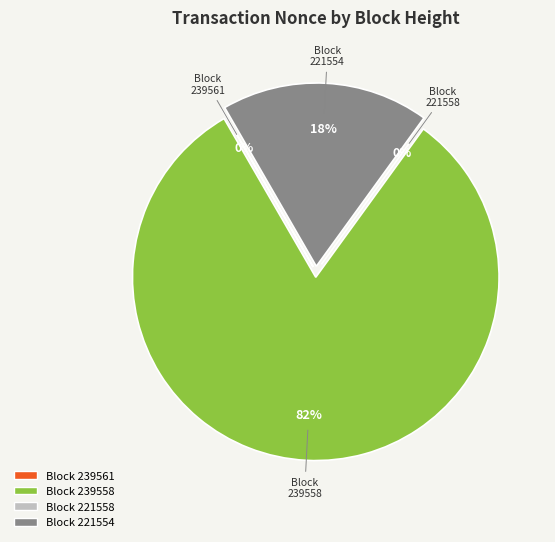

To the nearest percent, what portion does 221554 represent?

18%